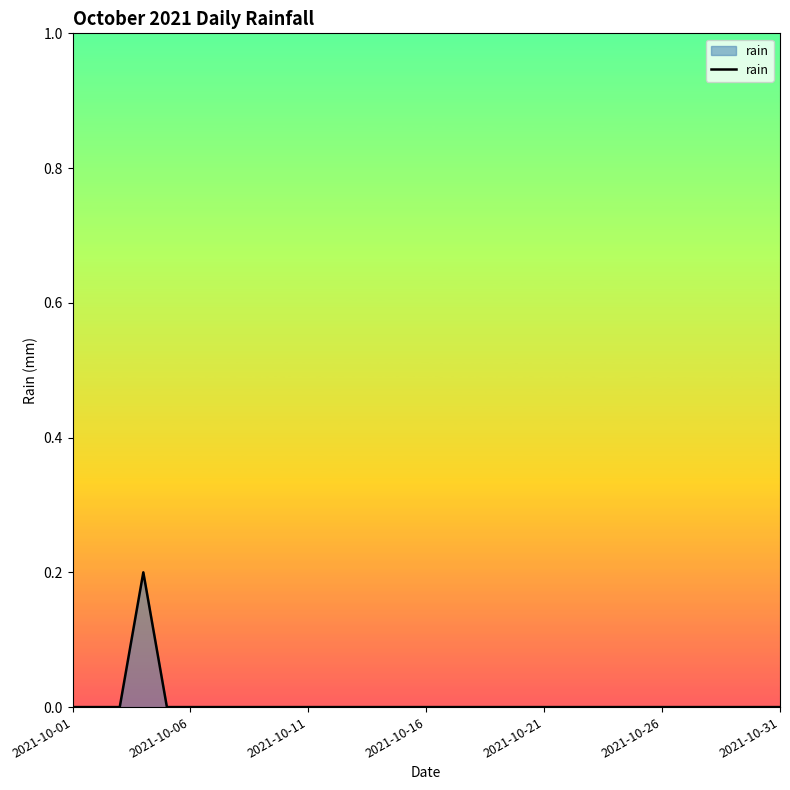

What is the greatest value displayed?

0.2